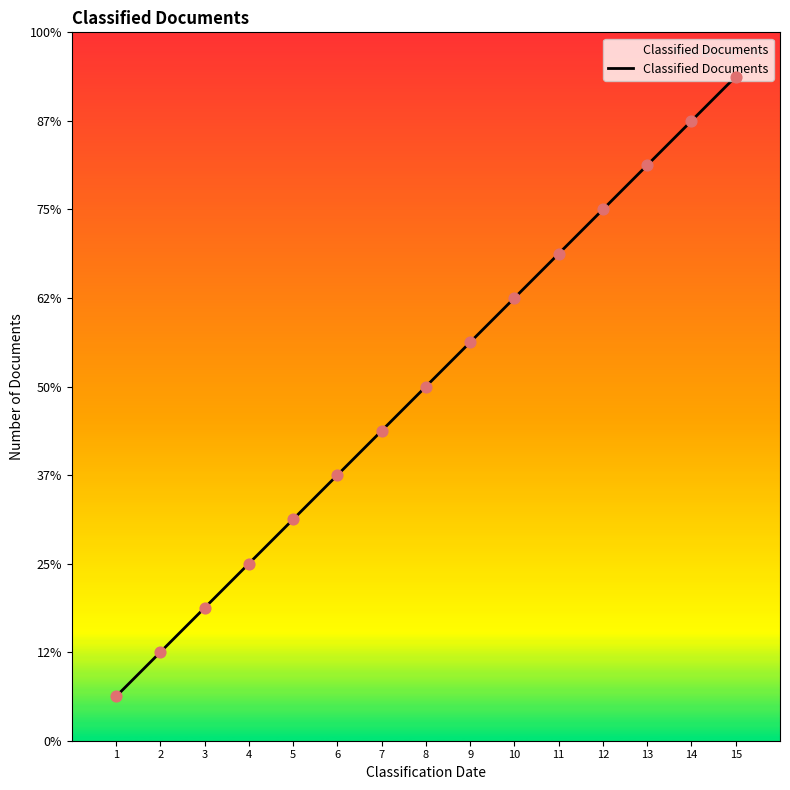

What is the change in value from 3 to 14?

+11